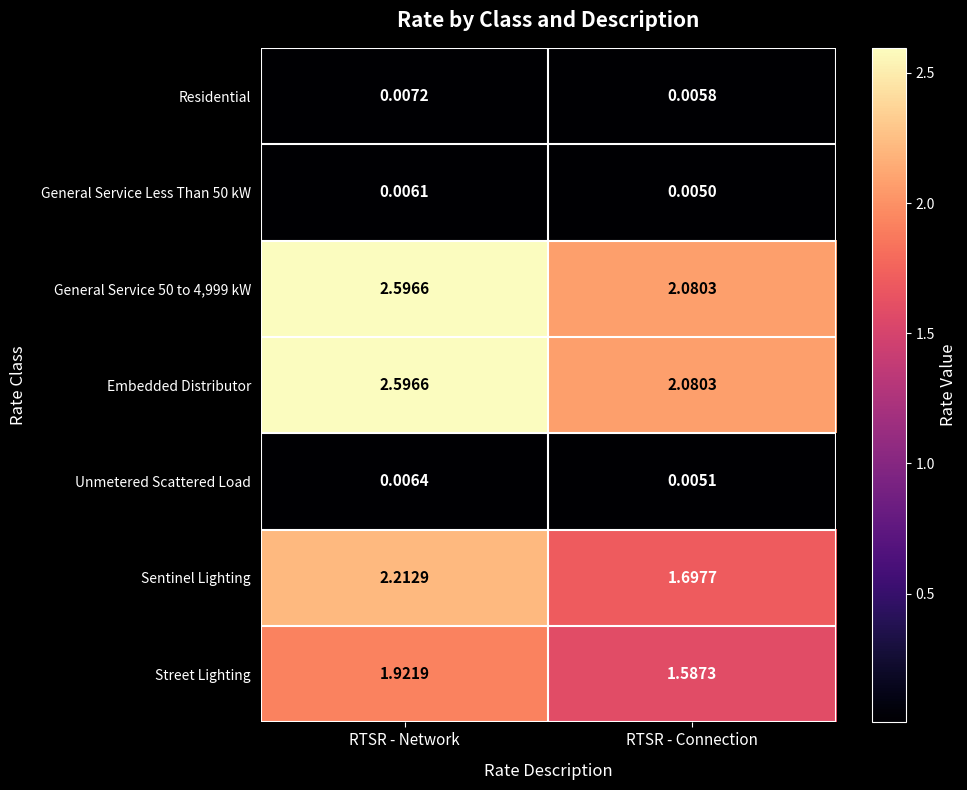

Which category has the lowest value across all series?

RTSR - Connection